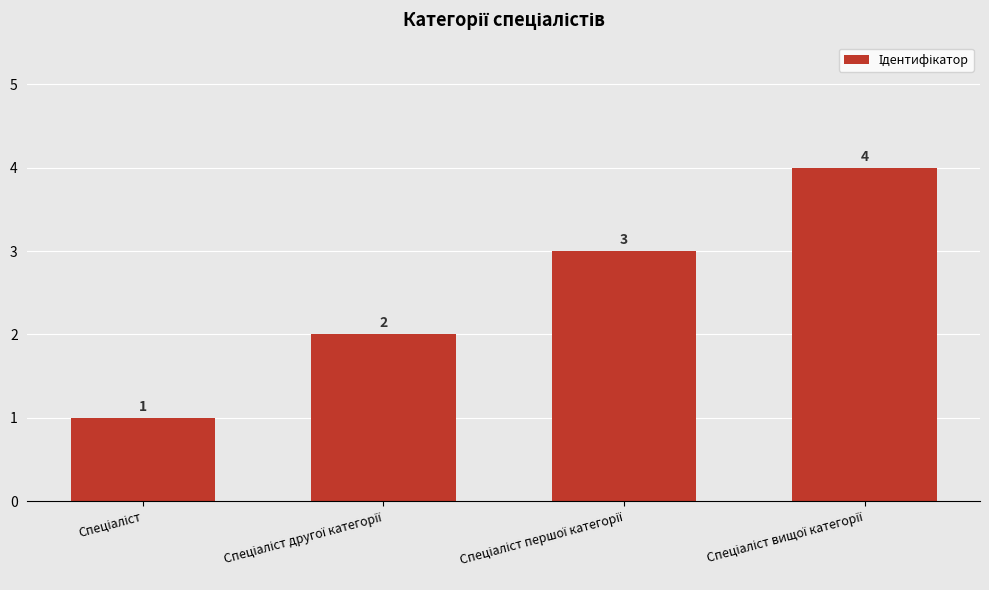

What is the value of the 3rd bar from the left?

3